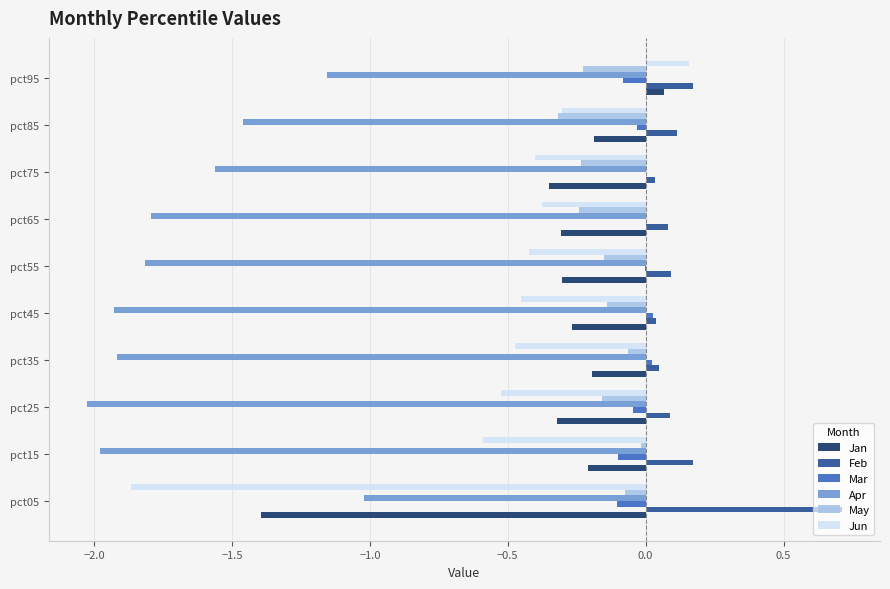

Between pct05 and pct55, which series saw the biggest shift?

Jun